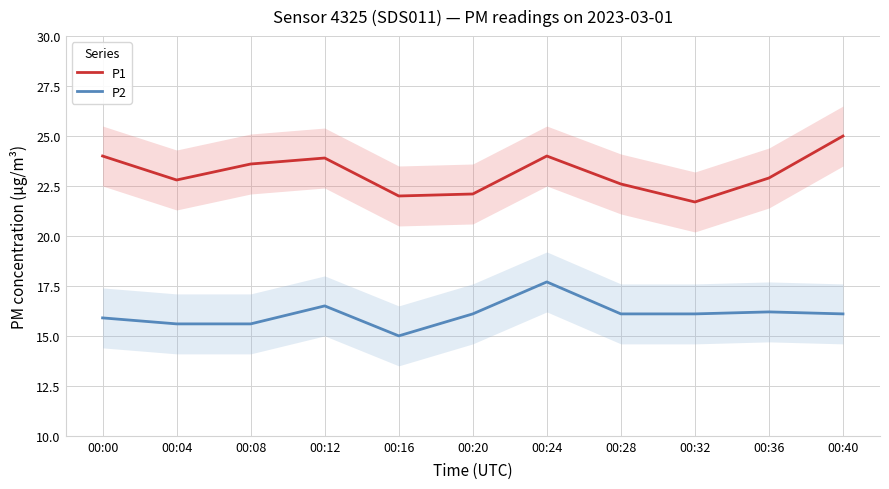

At which label does P2 first exceed 16?

00:12